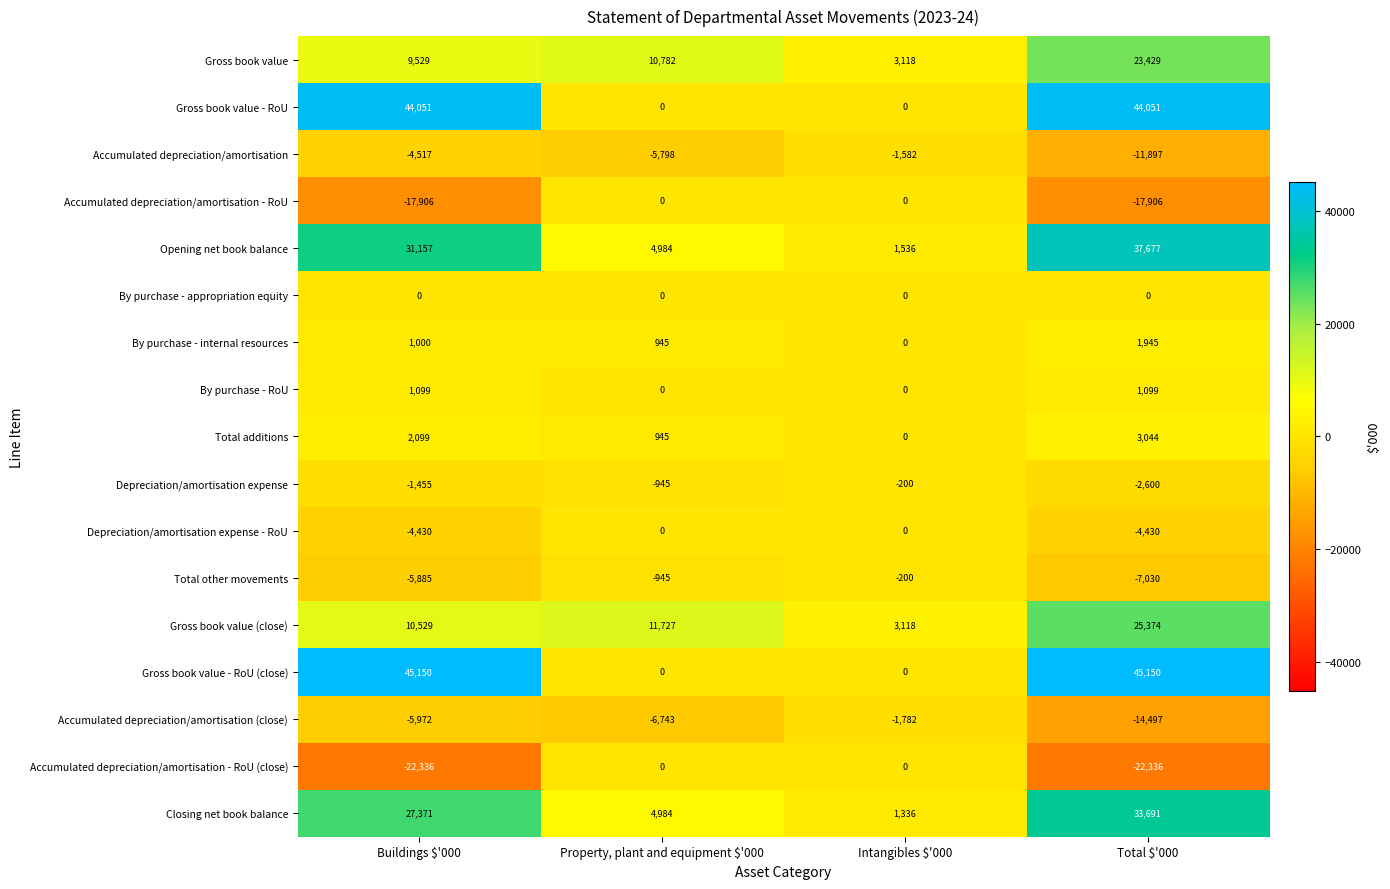

How many data points does each series have?

4